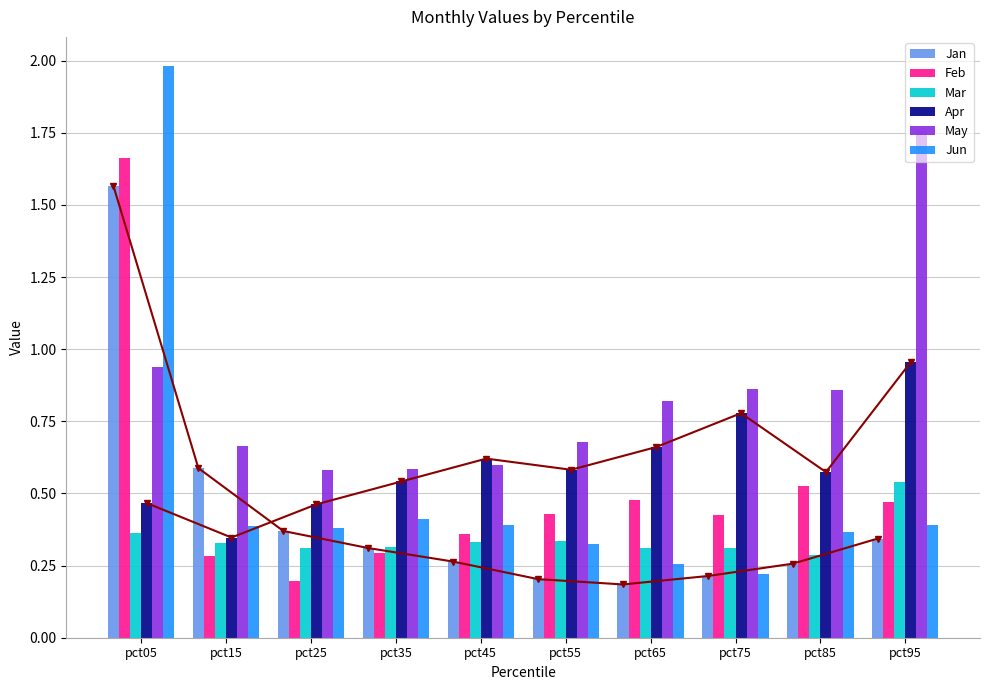

The value of Jan at pct75 is 0.0. True or false?

False